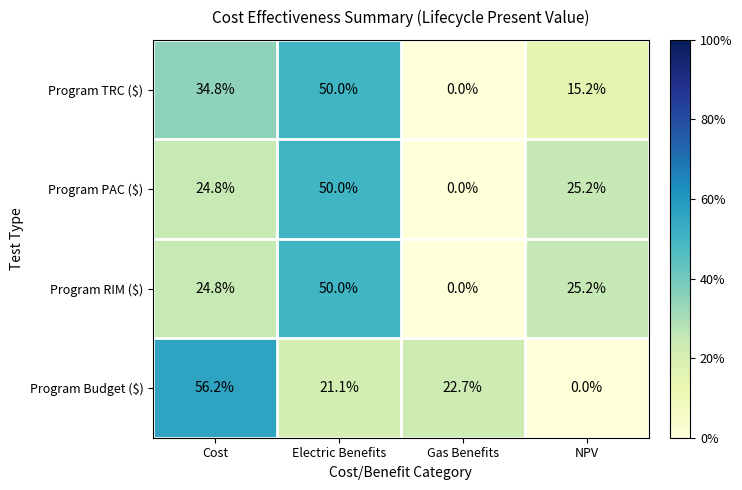

Is it true that Program RIM ($) equals 25.2 at NPV?

True